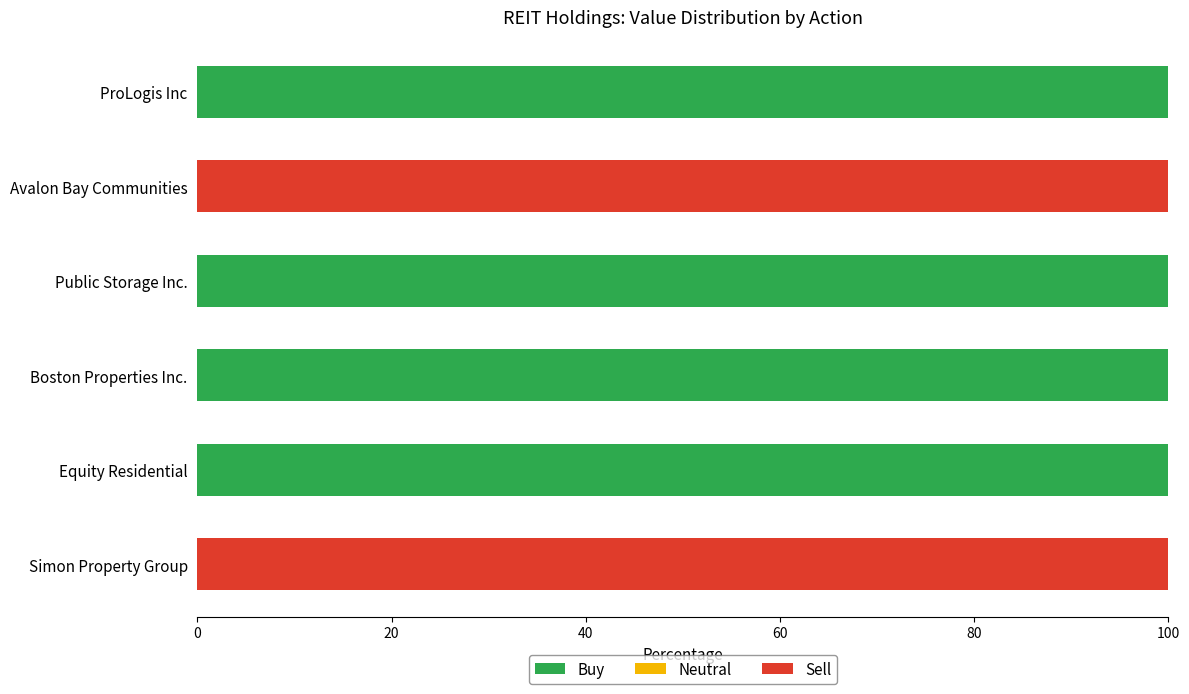

What is the highest value of the Buy series?

100